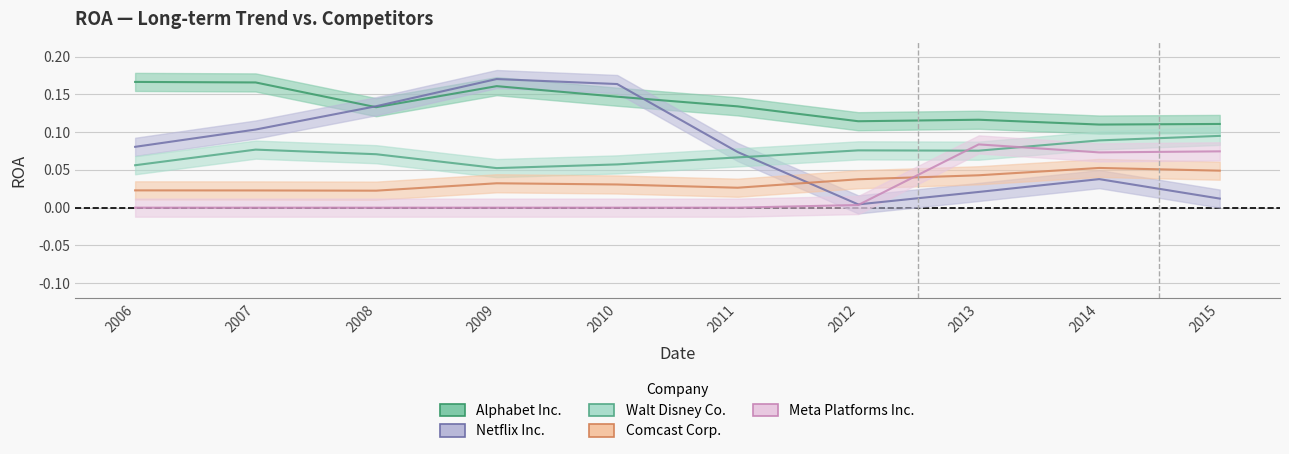

Which series has the widest spread of values?

Netflix Inc.